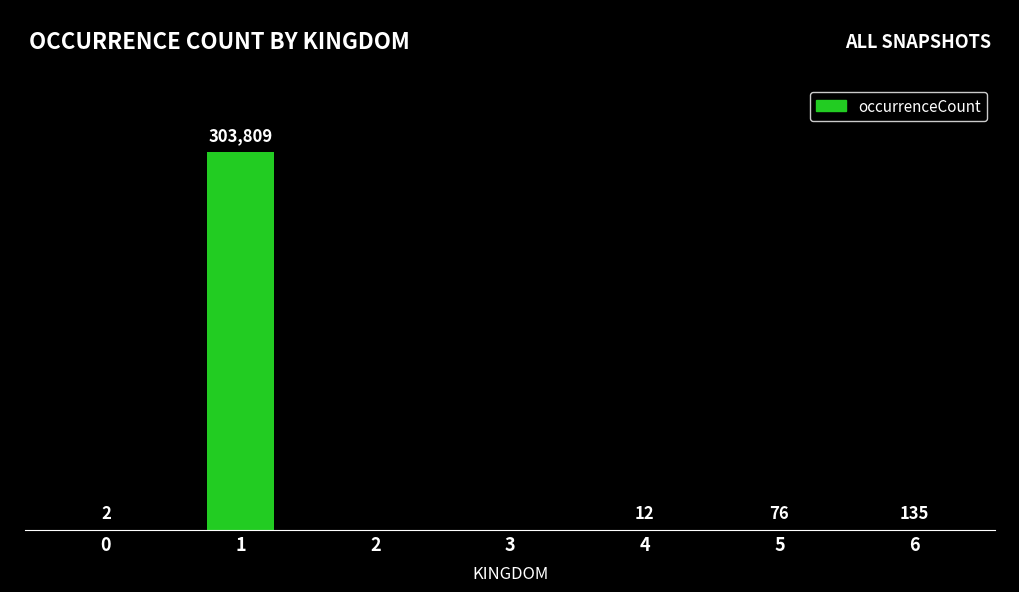

Reading left to right, transcribe all the data shown in this chart.

0=2	1=303809	2=0	3=0	4=12	5=76	6=135